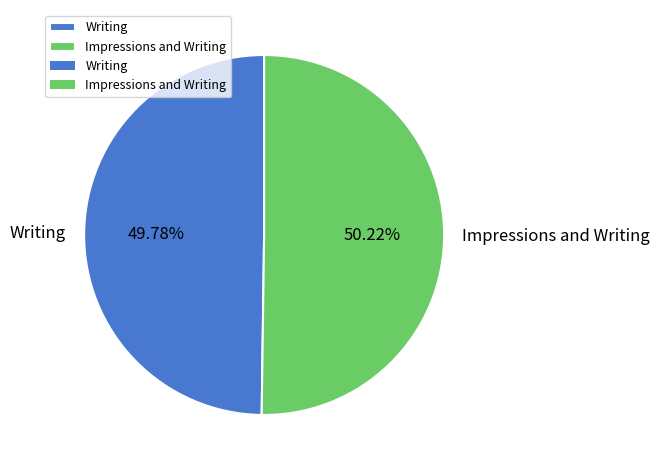

The Writing slice represents 39% of the pie. True or false?

False